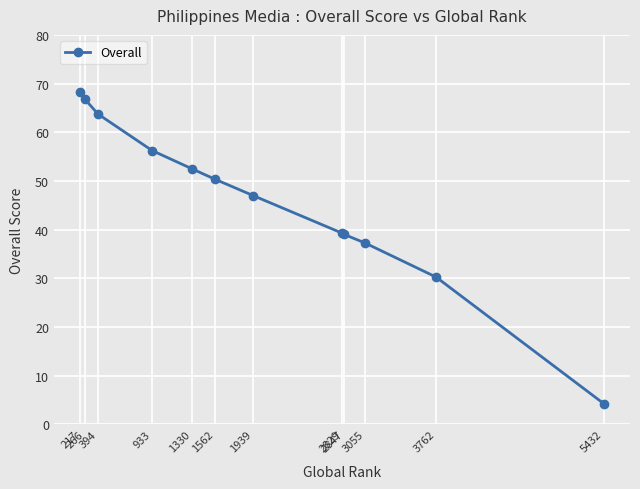

At which label is the value closest to 36?

3055